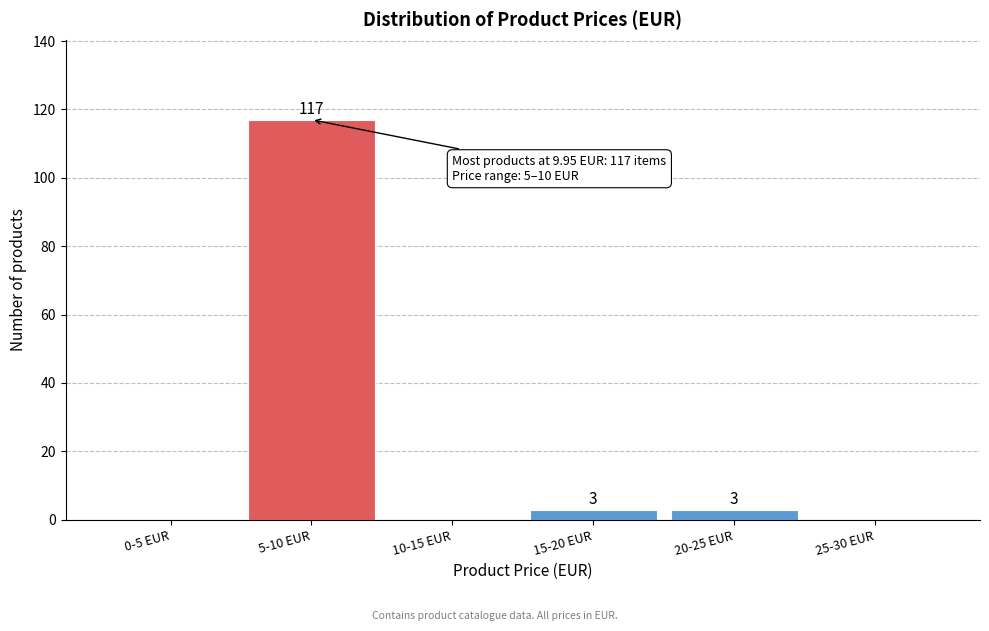

Reading left to right, what are all the values shown in this chart?

0-5 EUR=0	5-10 EUR=117	10-15 EUR=0	15-20 EUR=3	20-25 EUR=3	25-30 EUR=0